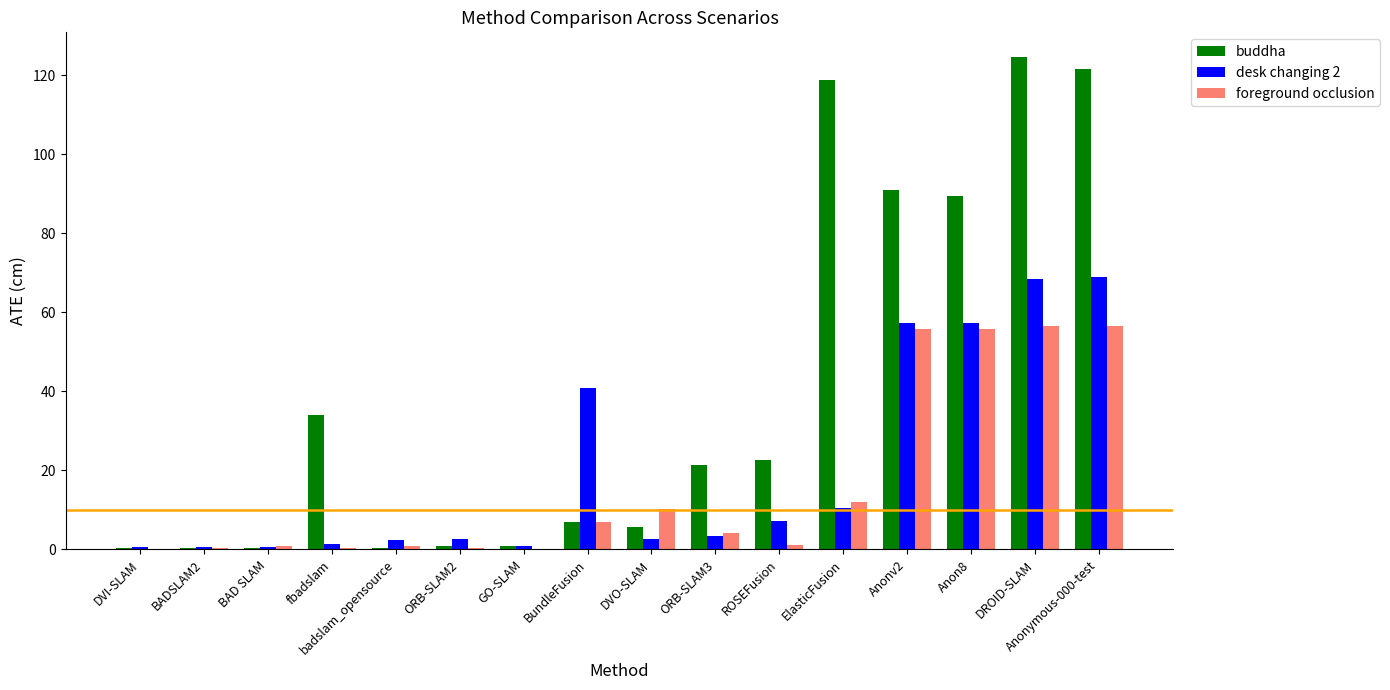

How many series are shown in this chart?

3